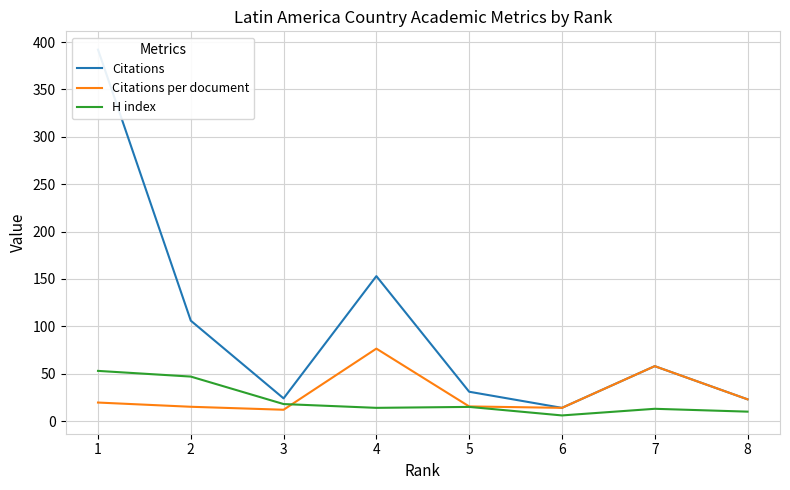

Which series has the largest total across all categories?

Citations